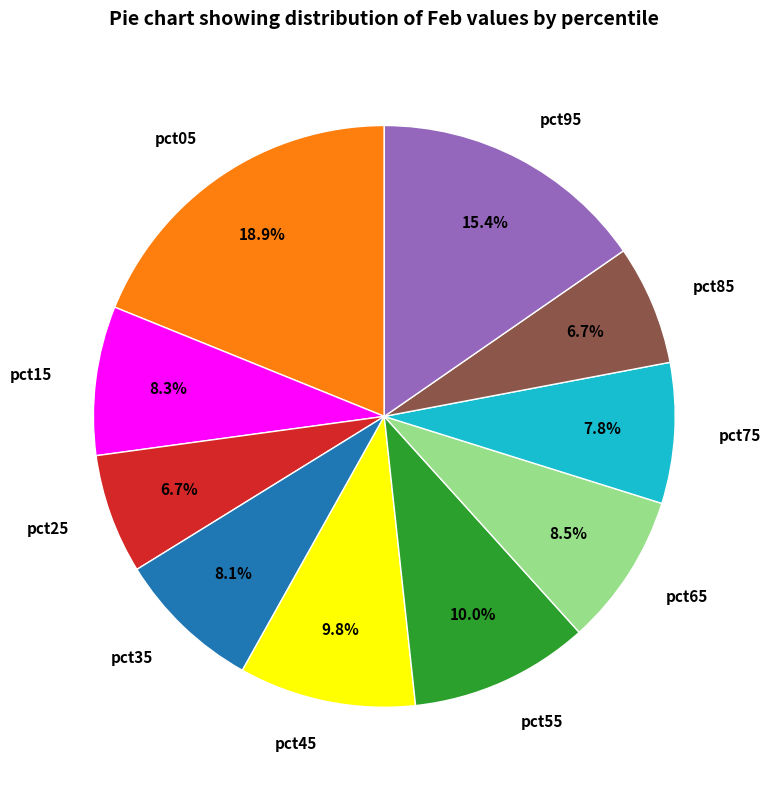

Between pct15 and pct55, which is larger?

pct55